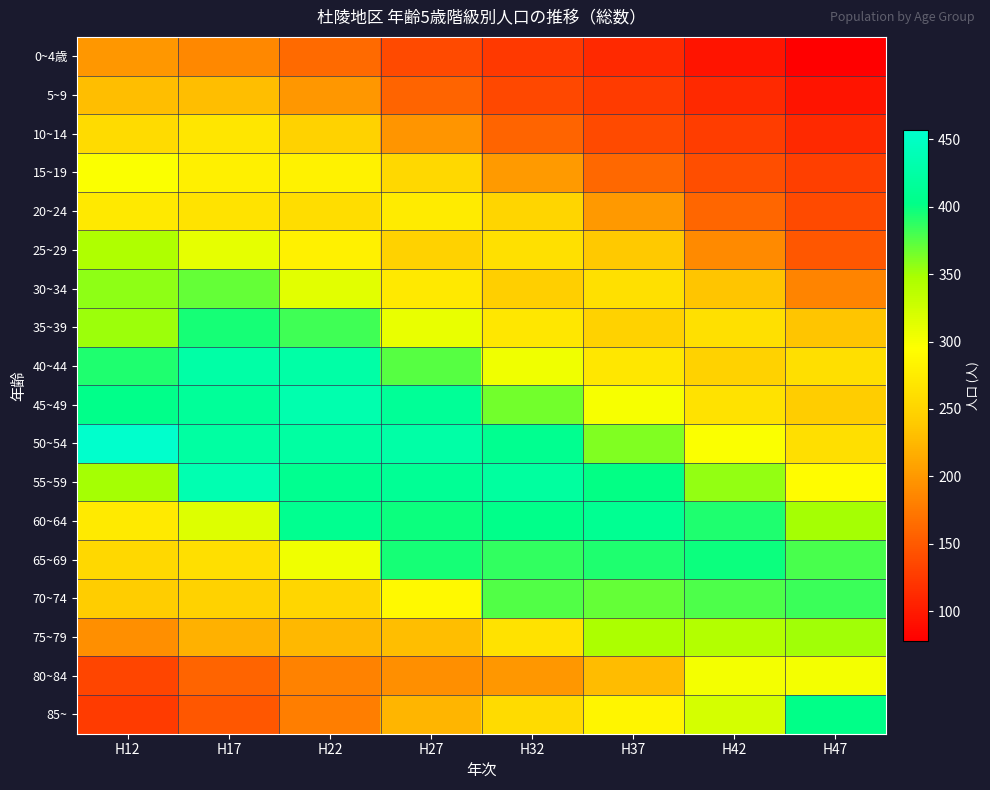

How many categories are shown in the chart?

8